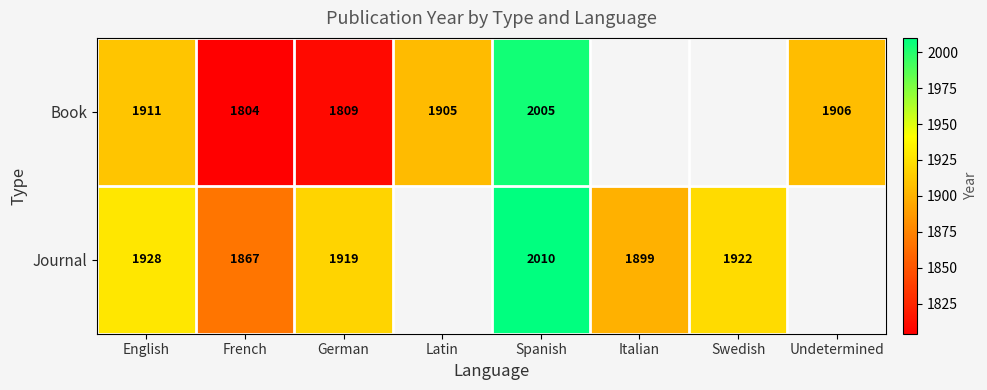

At which category is the sum across all series the highest?

Spanish